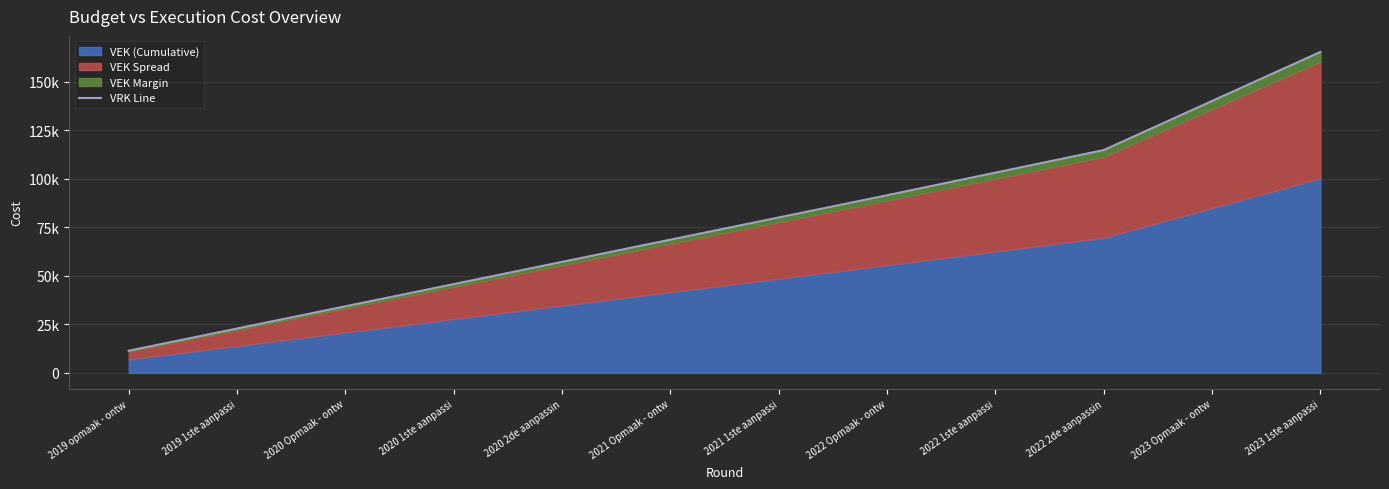

The value at 2020 2de aanpassin is 100361.8. True or false?

False